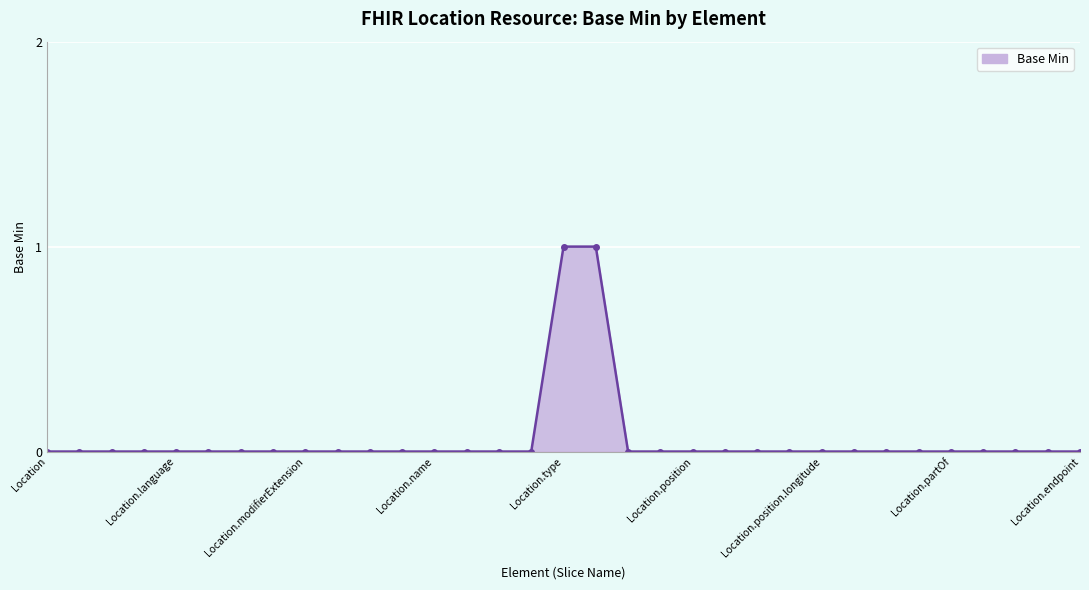

Count the number of data series in this chart.

1